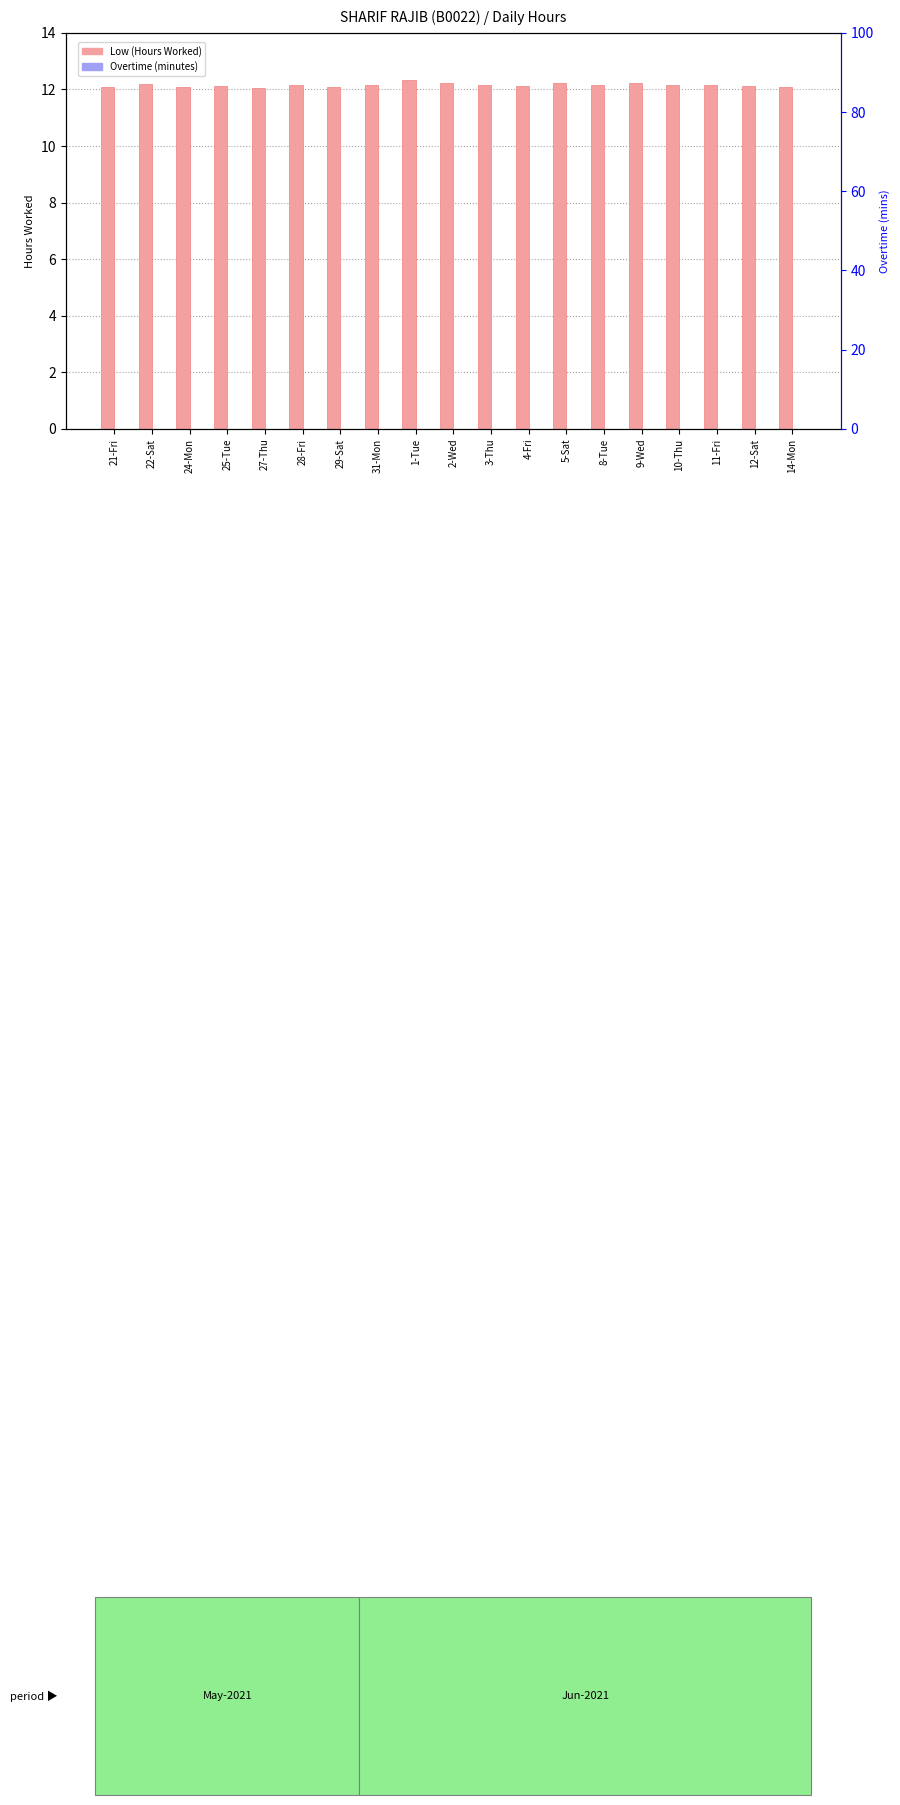

Which has a higher value, 12-Sat or 31-Mon?

31-Mon